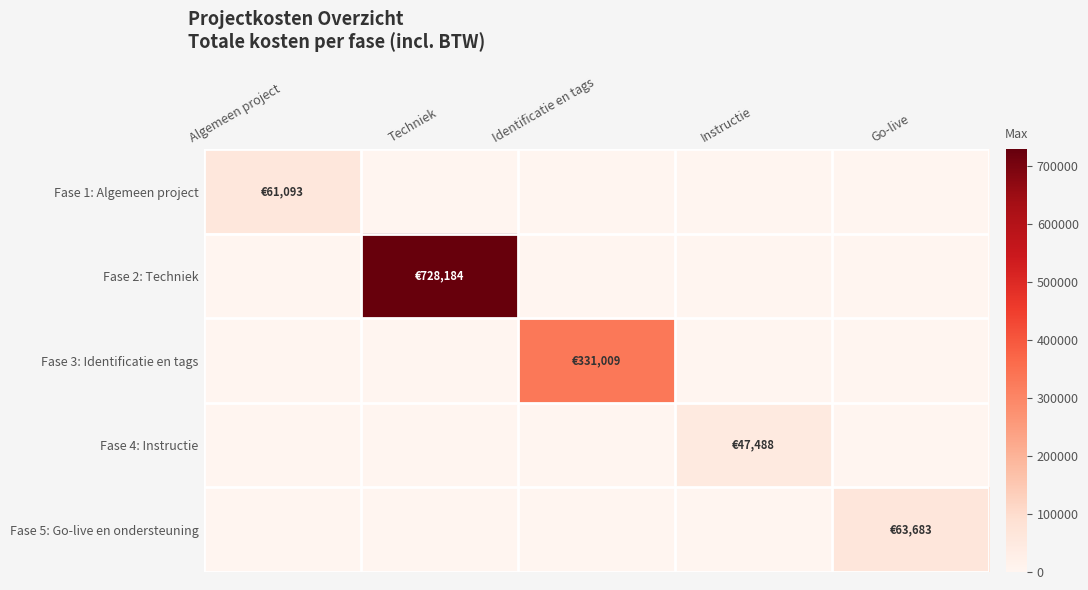

How many data points does each series have?

5